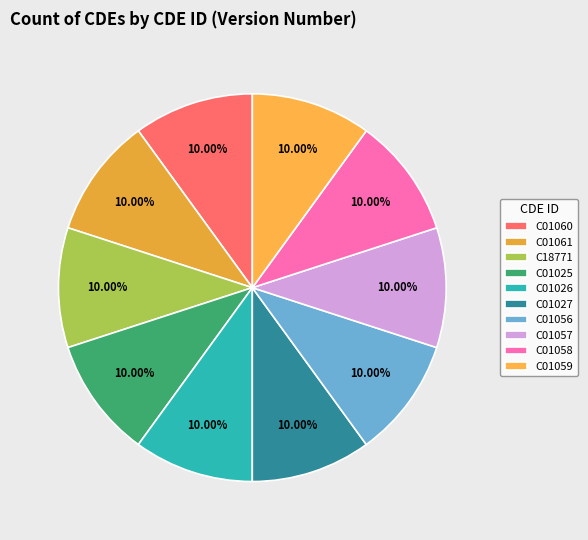

Is it true that C01061 is 24% of the pie?

False